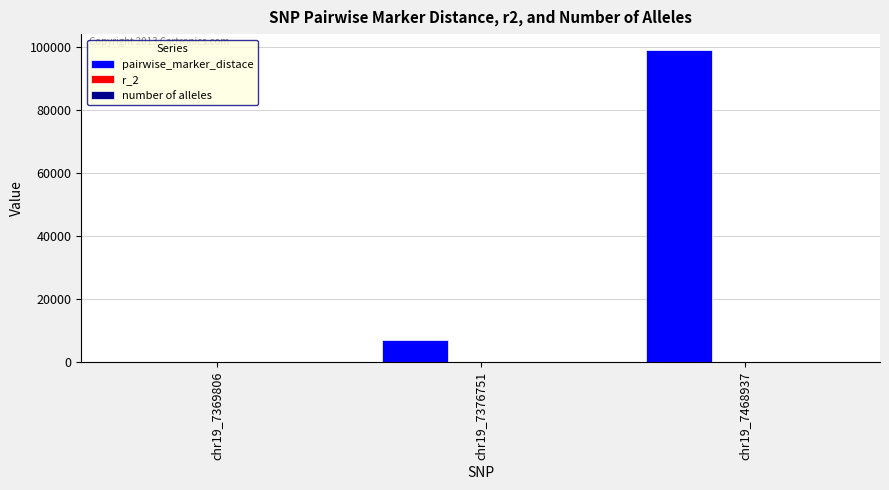

True or false: pairwise_marker_distace has a value of 99130 at chr19_7468937.

True